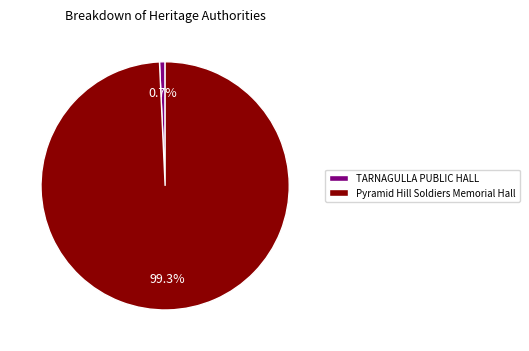

To the nearest percent, what percentage of the pie is Pyramid Hill Soldiers Memorial Hall?

99%